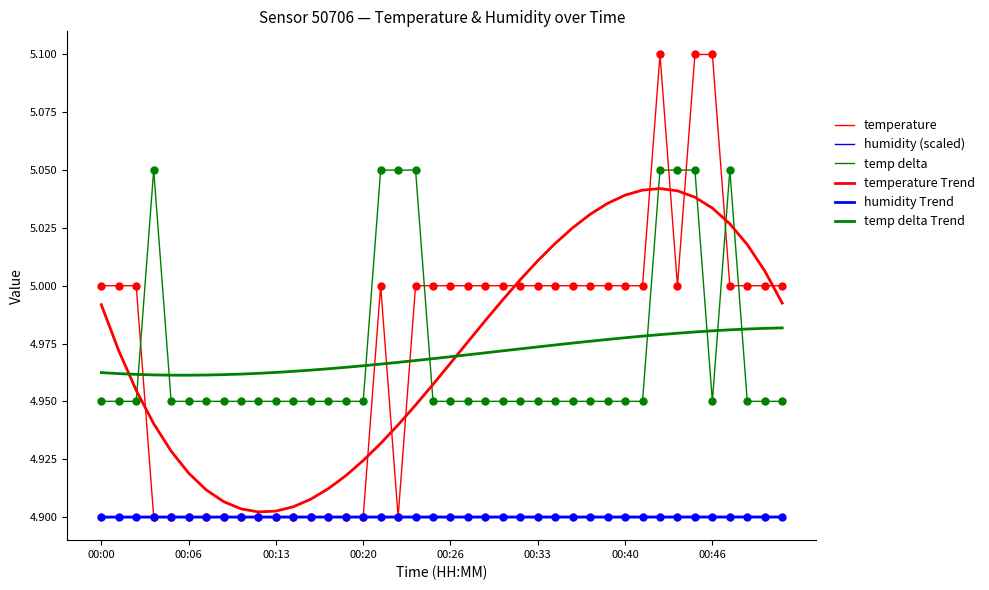

Is this an area chart (filled region under the line)?

No